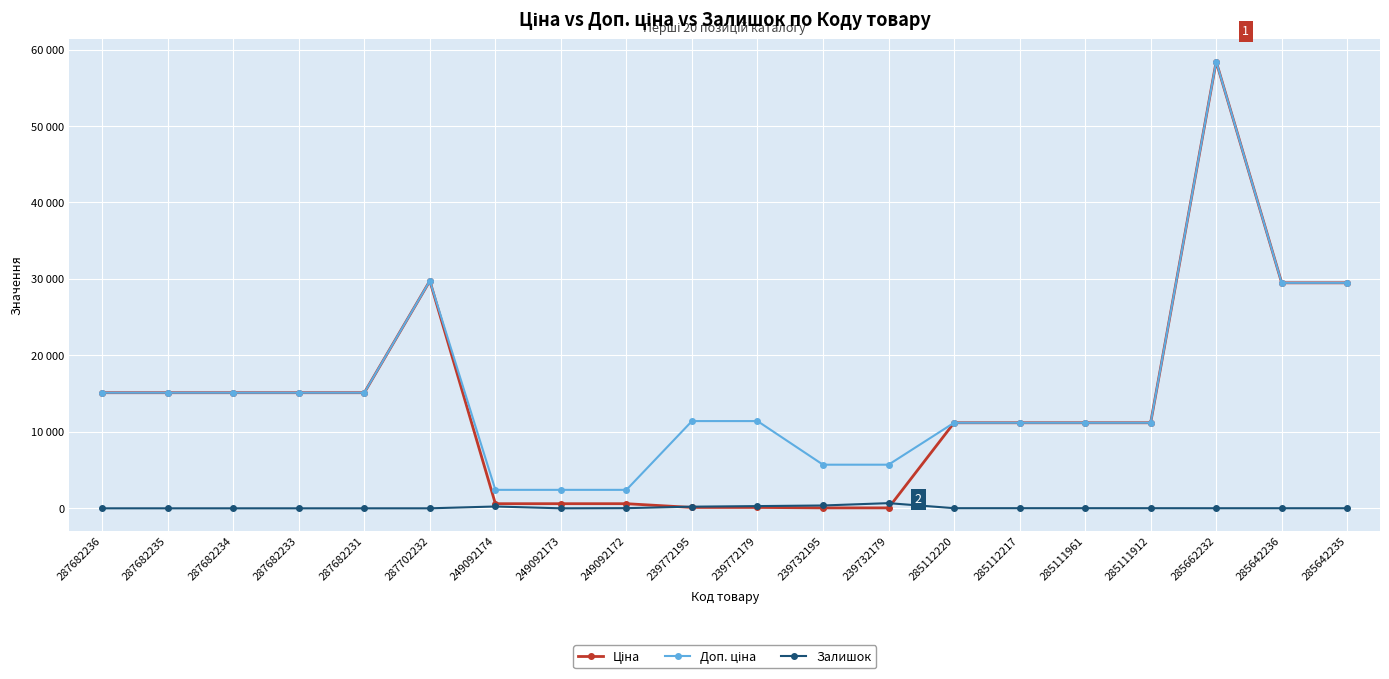

At 285111961, list the series in order from largest to smallest.

Ціна, Доп. ціна, Залишок